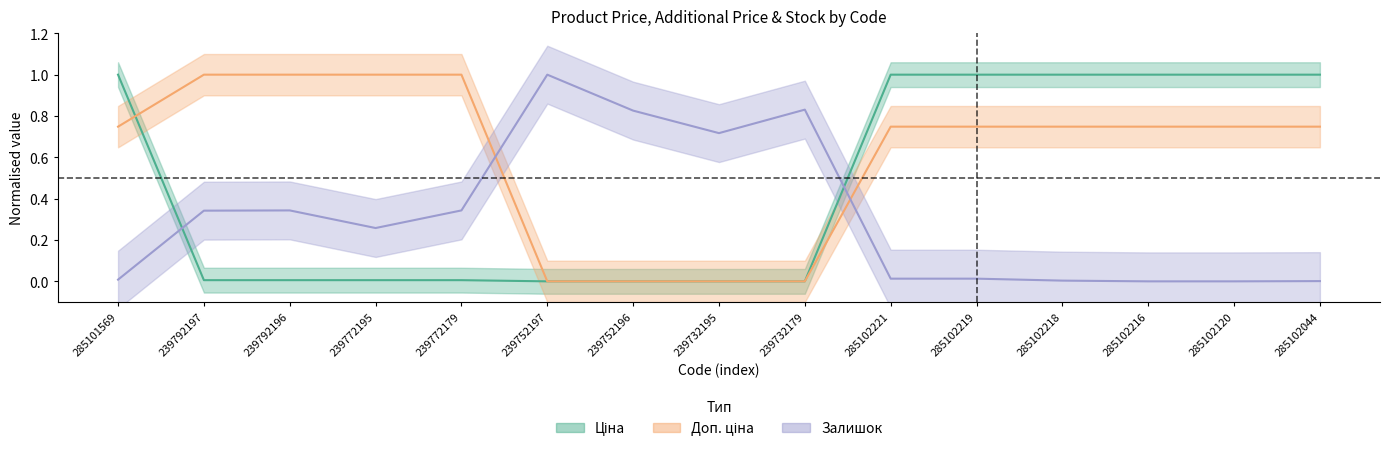

At which category is the sum across all series the highest?

285102221